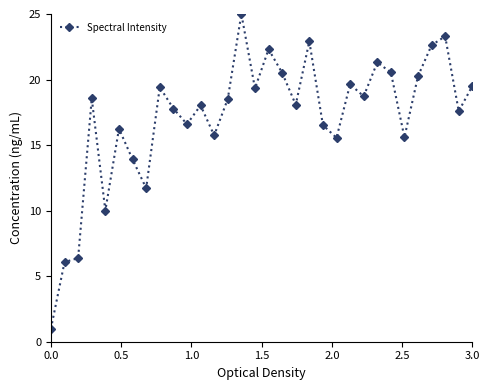

What is the greatest value displayed?

25.0